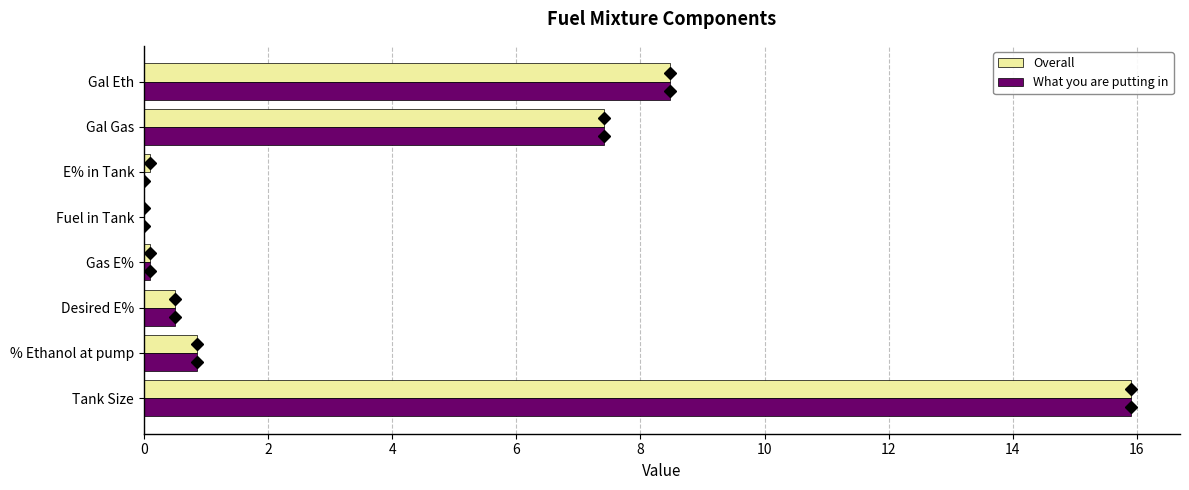

True or false: What you are putting in has a value of 8.5 at Gal Eth.

True